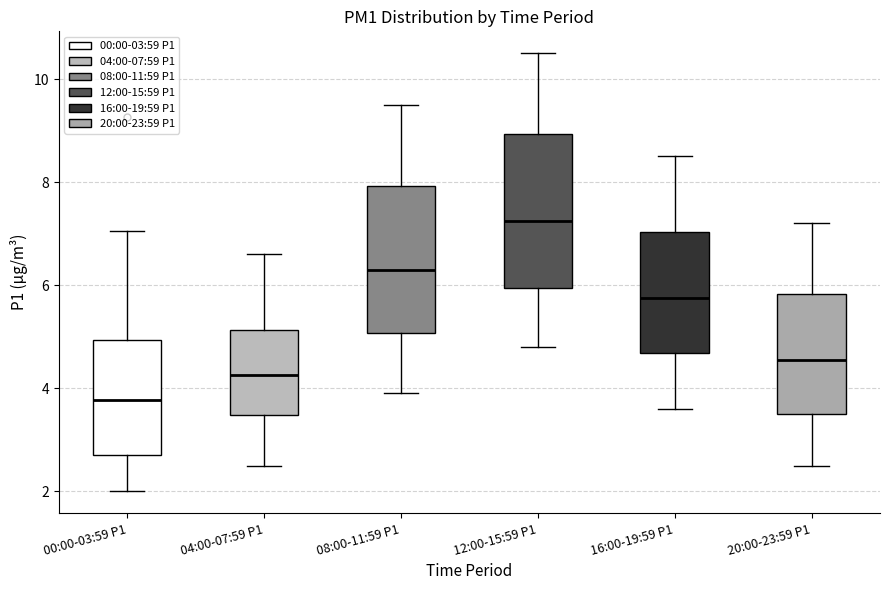

Reading left to right, transcribe this box plot: for each box, give where its median line is, the range the box spans, and where its two whiskers end, as read against the y-axis. The values are not printed on the chart, so give them approximately, as read against the axis.

00:00-03:59 P1: median 3.8, box 2.8 to 5.0, whiskers 2.0 to 7.0
04:00-07:59 P1: median 4.2, box 3.4 to 5.2, whiskers 2.6 to 6.6
08:00-11:59 P1: median 6.4, box 5.0 to 8.0, whiskers 4.0 to 9.6
12:00-15:59 P1: median 7.2, box 6.0 to 9.0, whiskers 4.8 to 10.6
16:00-19:59 P1: median 5.8, box 4.6 to 7.0, whiskers 3.6 to 8.6
20:00-23:59 P1: median 4.6, box 3.6 to 5.8, whiskers 2.6 to 7.2